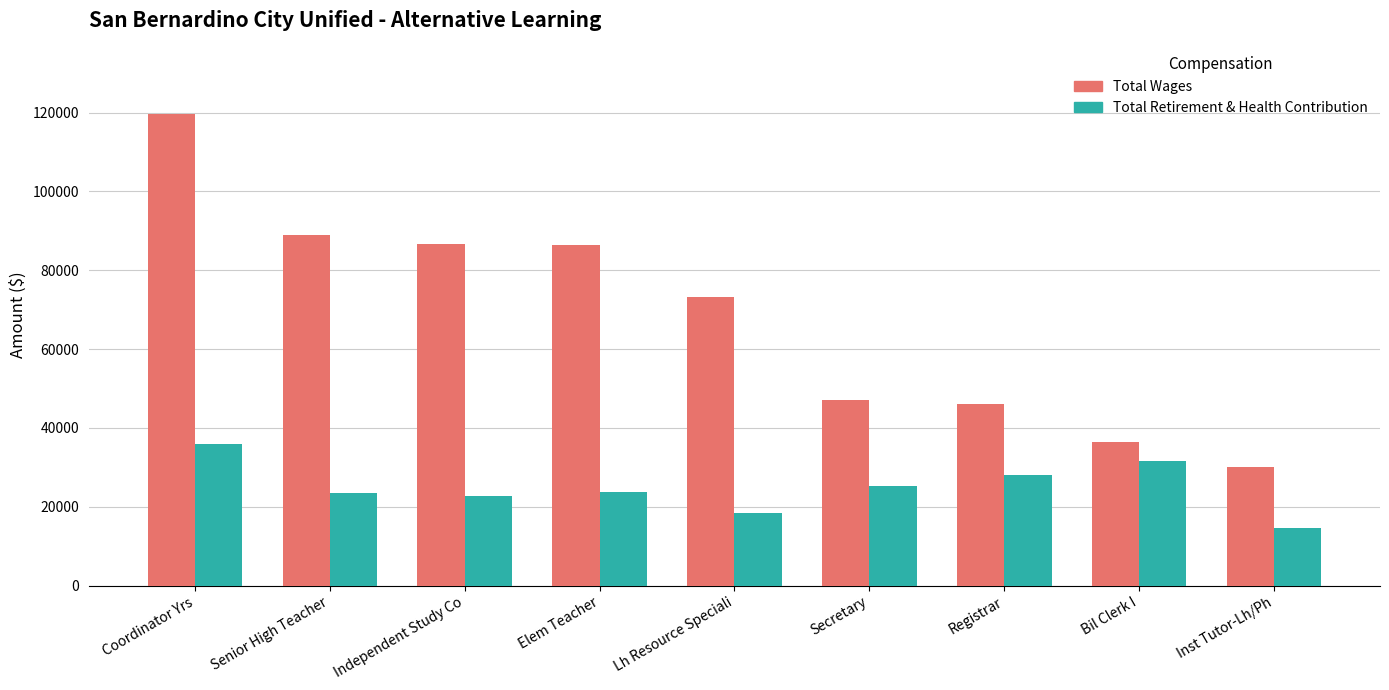

How many groups of bars are there?

9